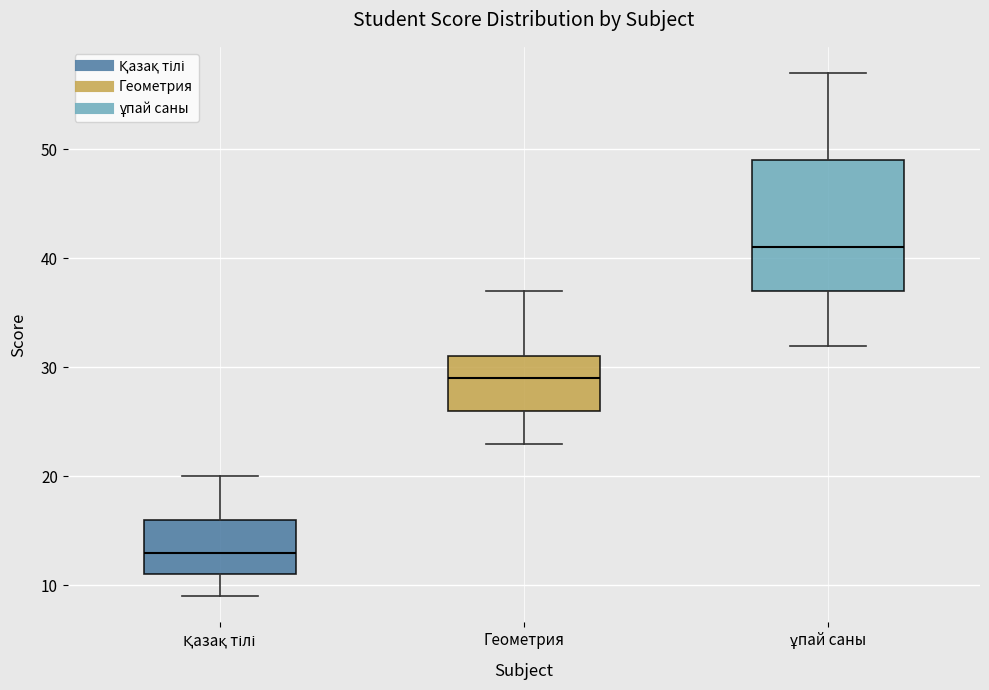

Where does the upper whisker of the box for Геометрия end on the y-axis? The values are not printed on the chart, so give them approximately, as read against the axis.

37